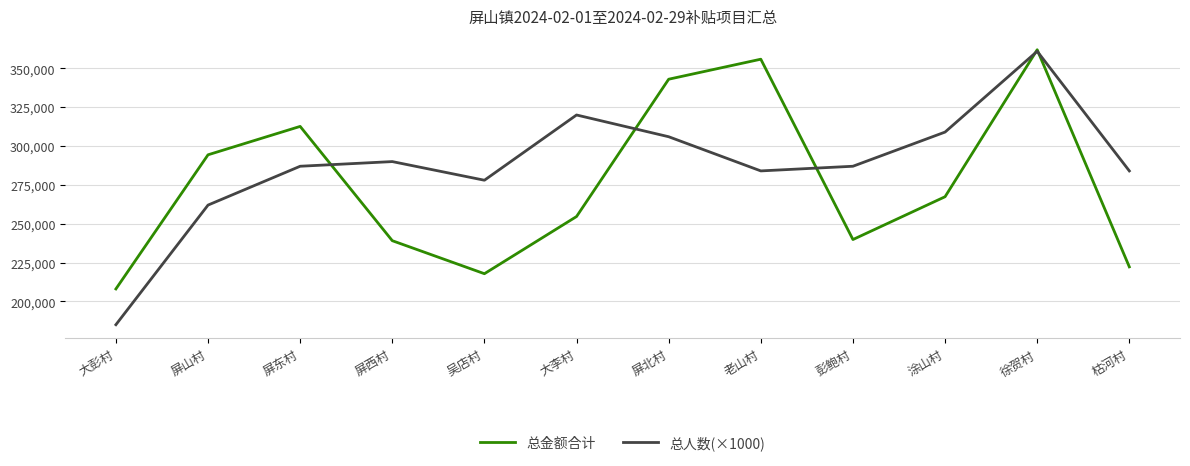

At 枯河村, list the series in order from smallest to largest.

总金额合计, 总人数(×1000)